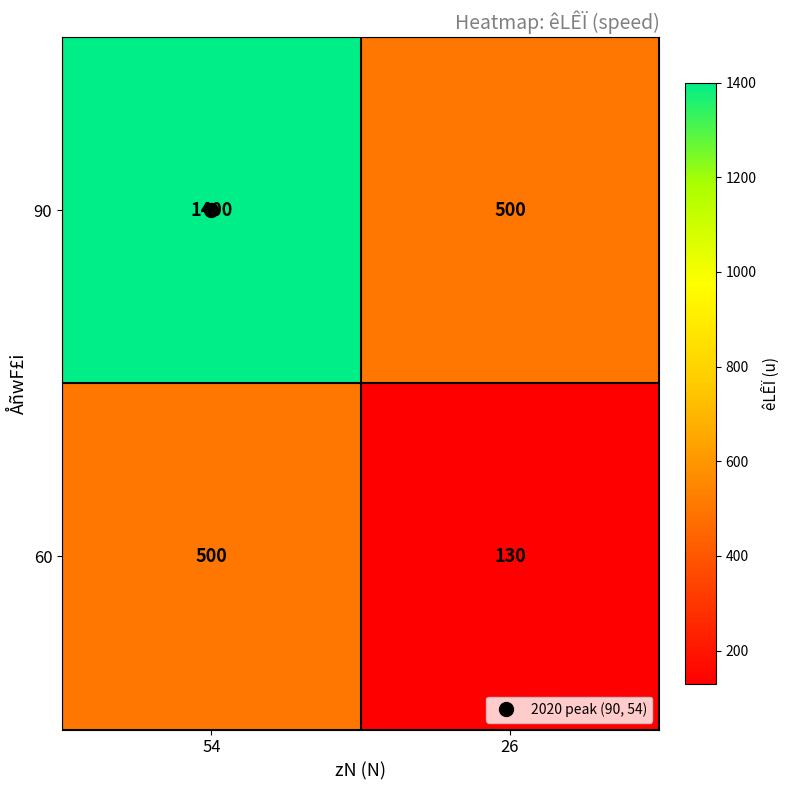

Which series has the largest total across all categories?

90